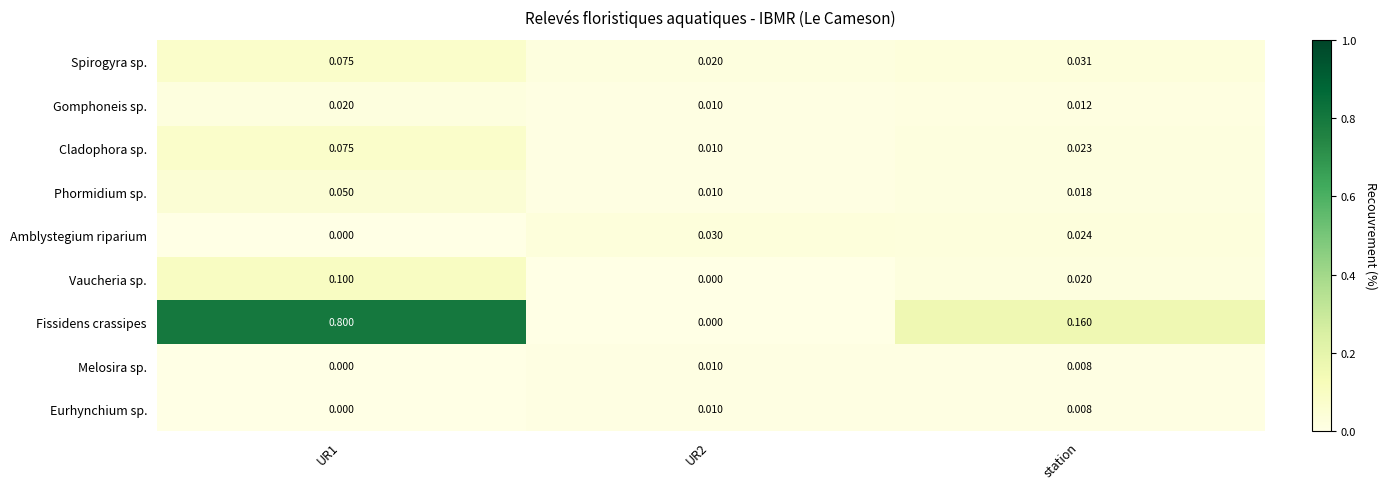

Which series has the largest range (max minus min)?

Fissidens crassipes